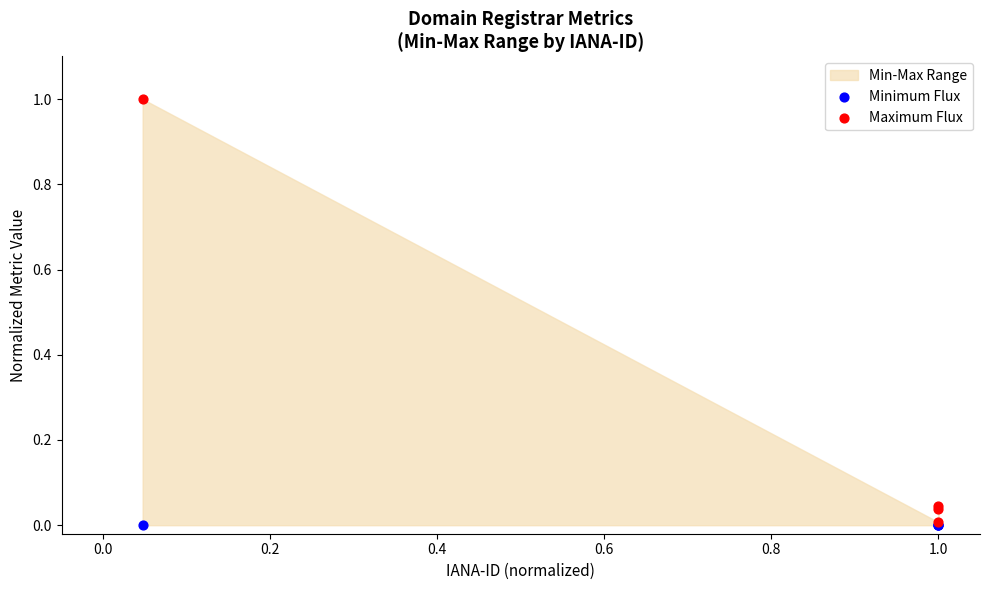

Which series contains the lowest Y value?

Minimum Flux